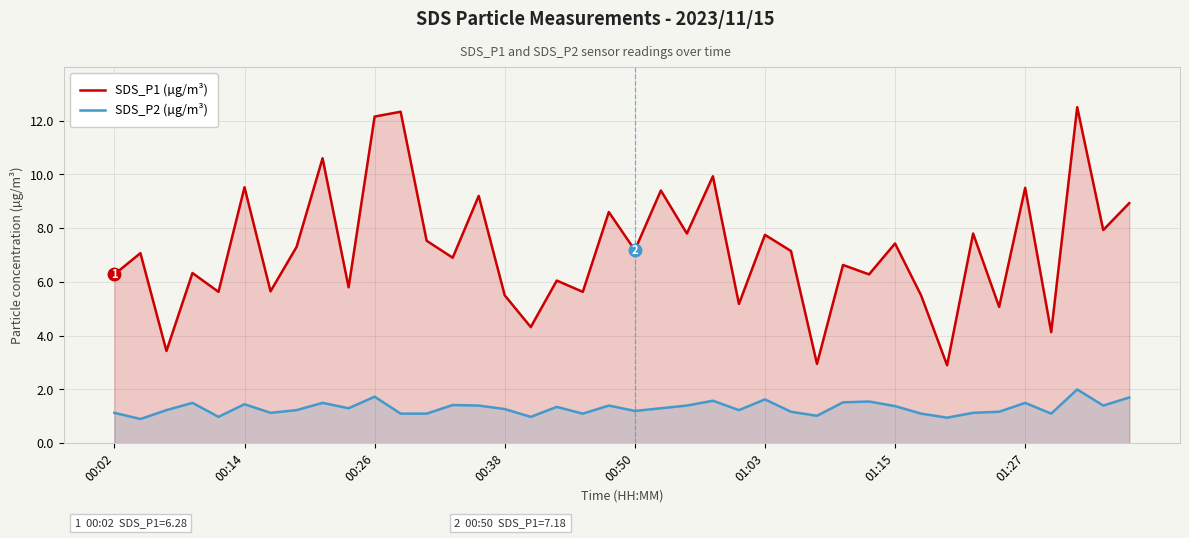

Which series has the widest spread of values?

SDS_P1 (µg/m³)